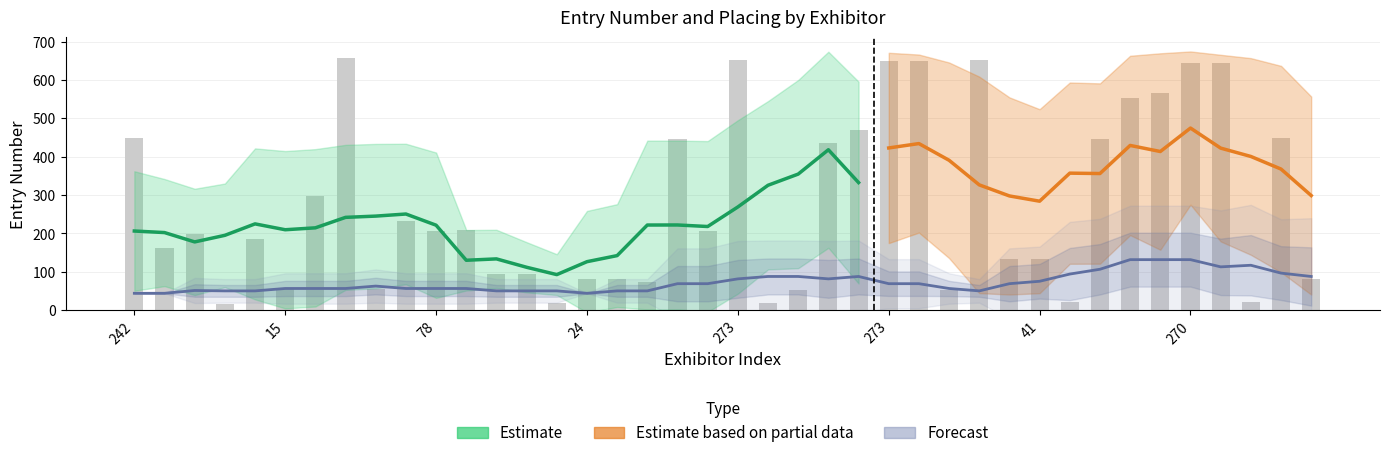

What is the label of the 31st bar from the right?

52